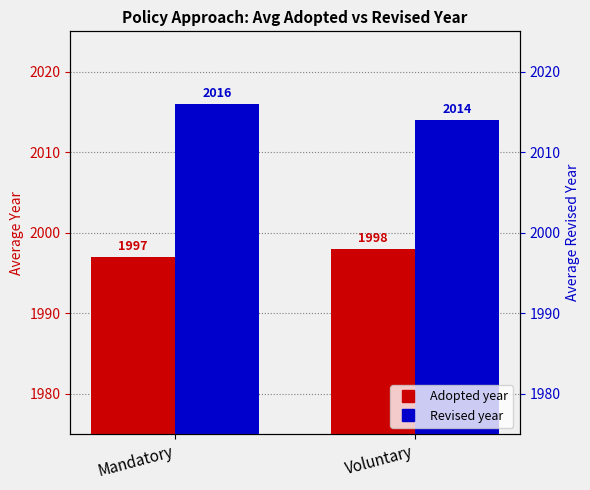

What is the sum of the Revised values at Voluntary and Mandatory?

4030